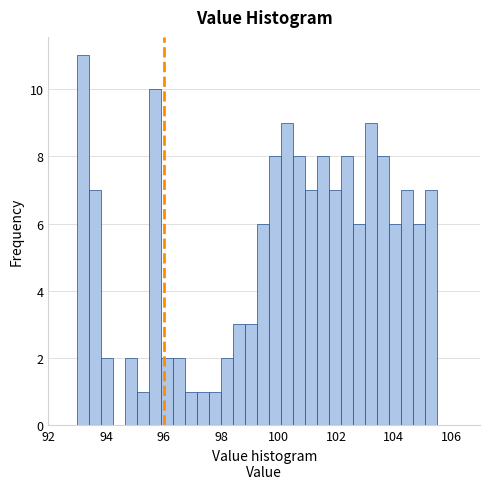

Read against the x-axis, roughly where is the centre of the tallest bar?

93.2